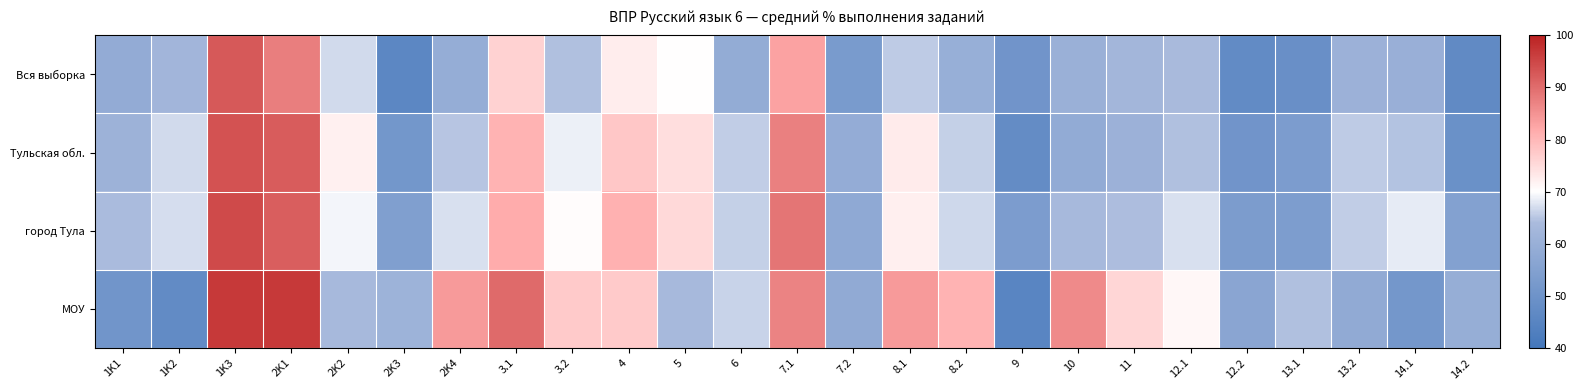

Between 3.2 and 5, which series saw the biggest shift?

МОУ